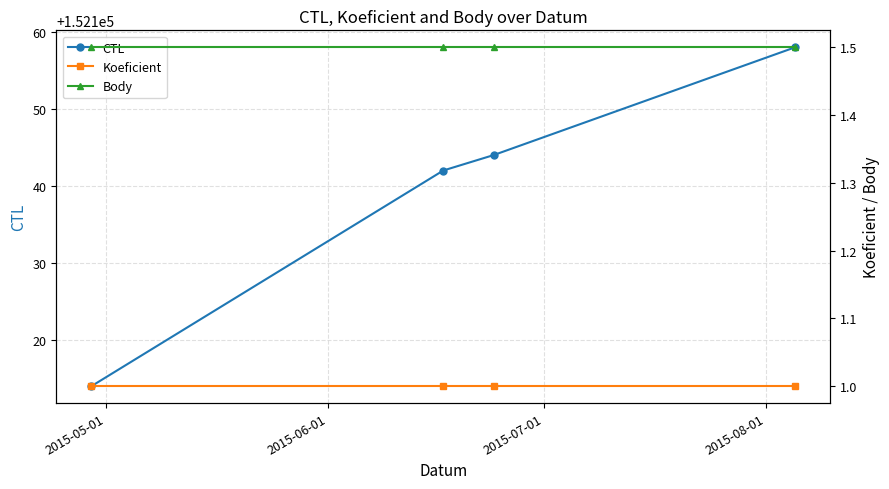

How many lines are shown in the chart?

3